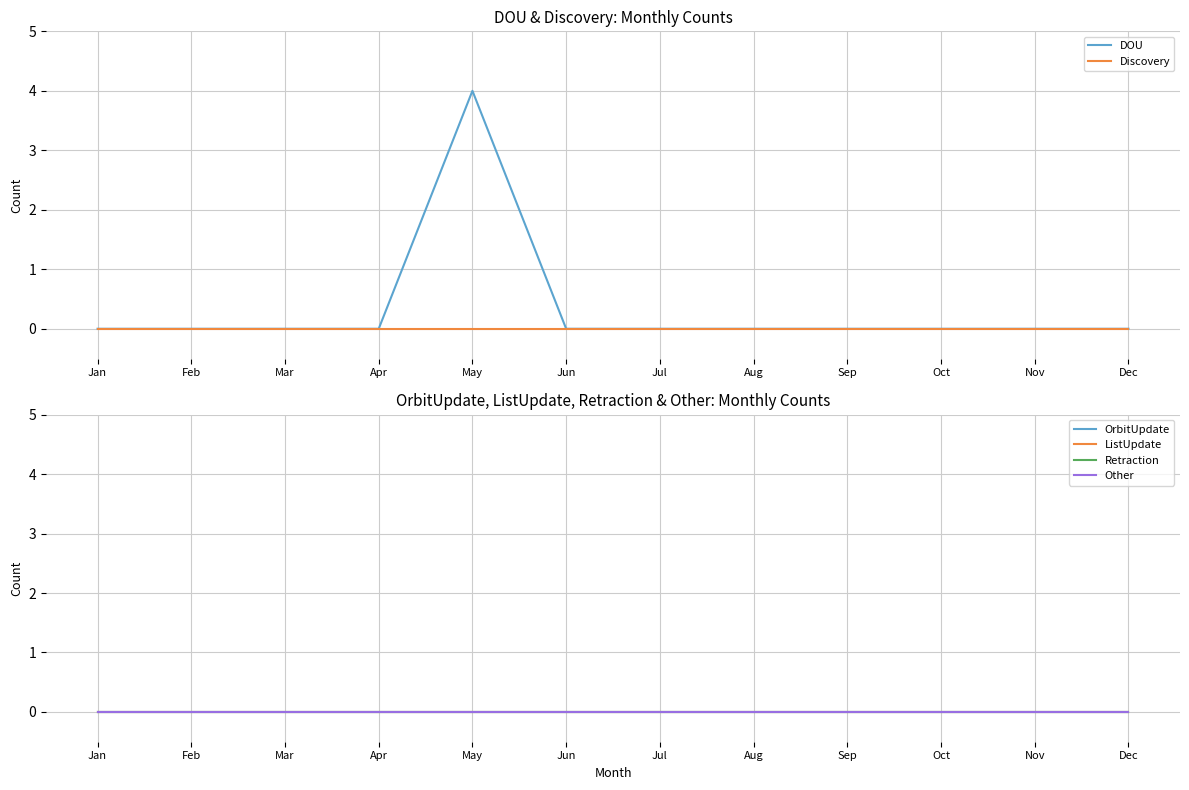

What is the difference between the maximum and second lowest values in the DOU series?

4